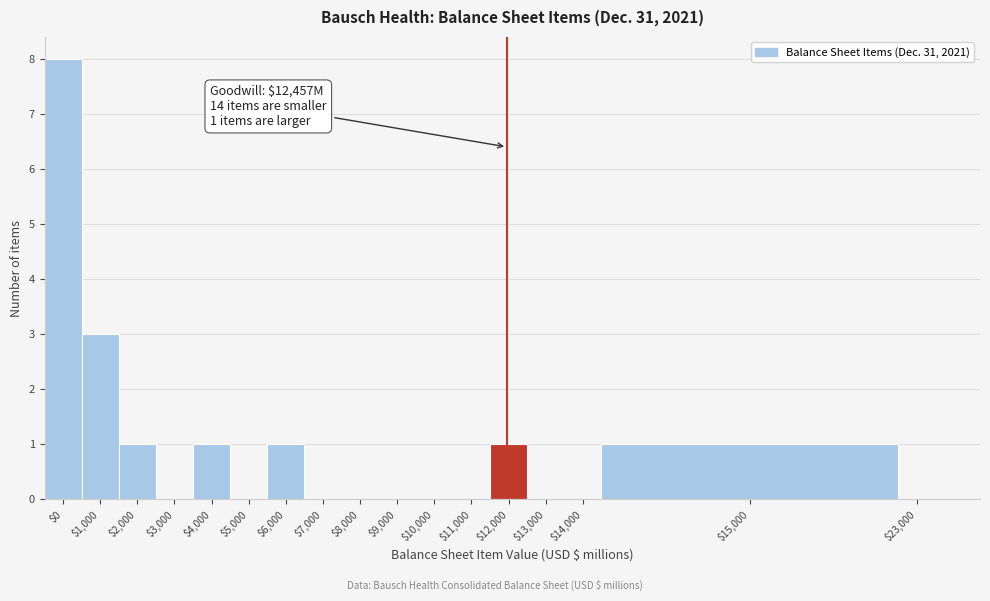

What is the maximum value shown in the chart?

8